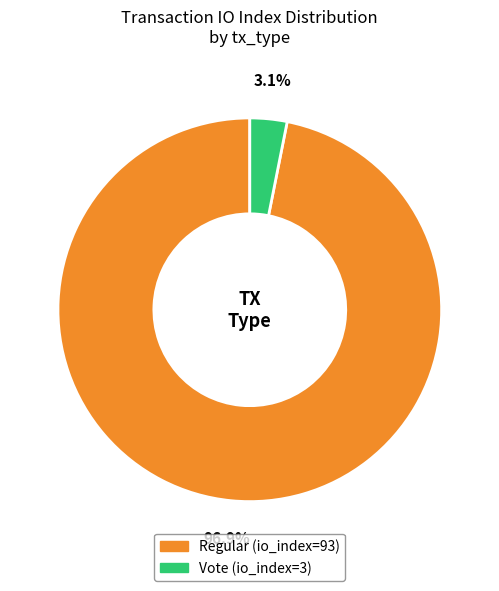

Is there any slice that represents more than half of the pie?

Yes